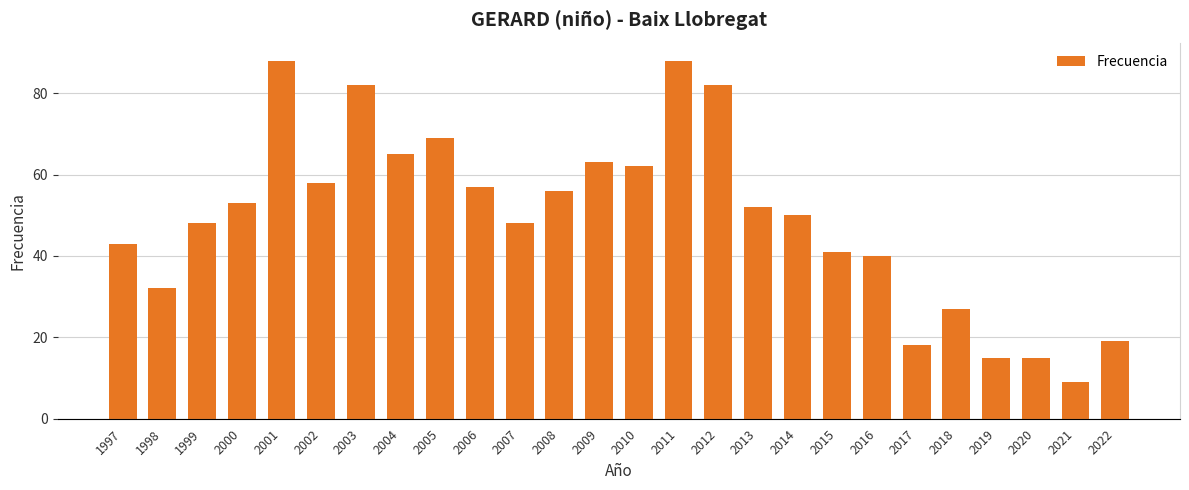

Are the bars horizontal?

No